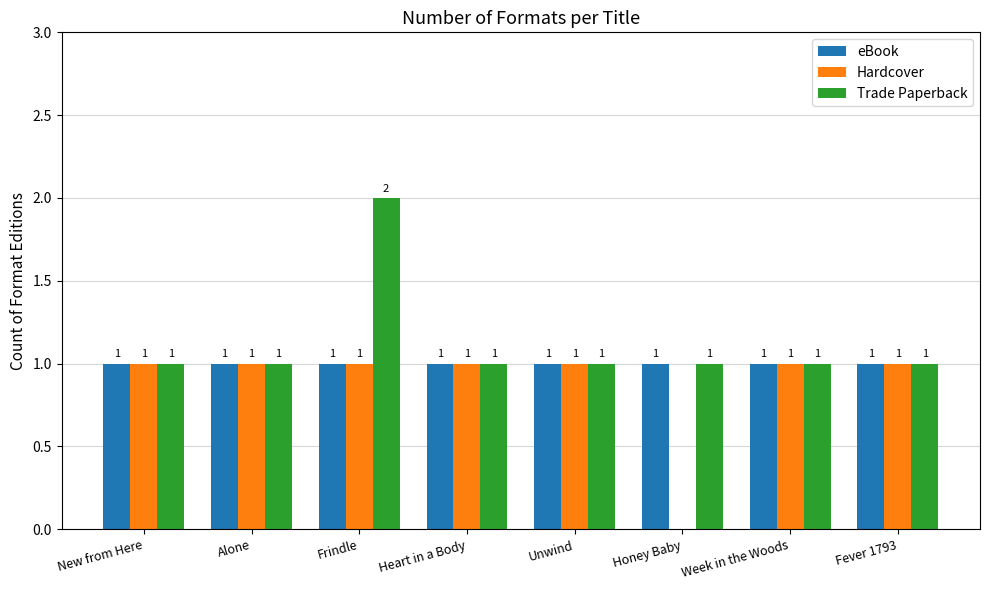

How many Trade Paperback values are between 1 and 2?

8